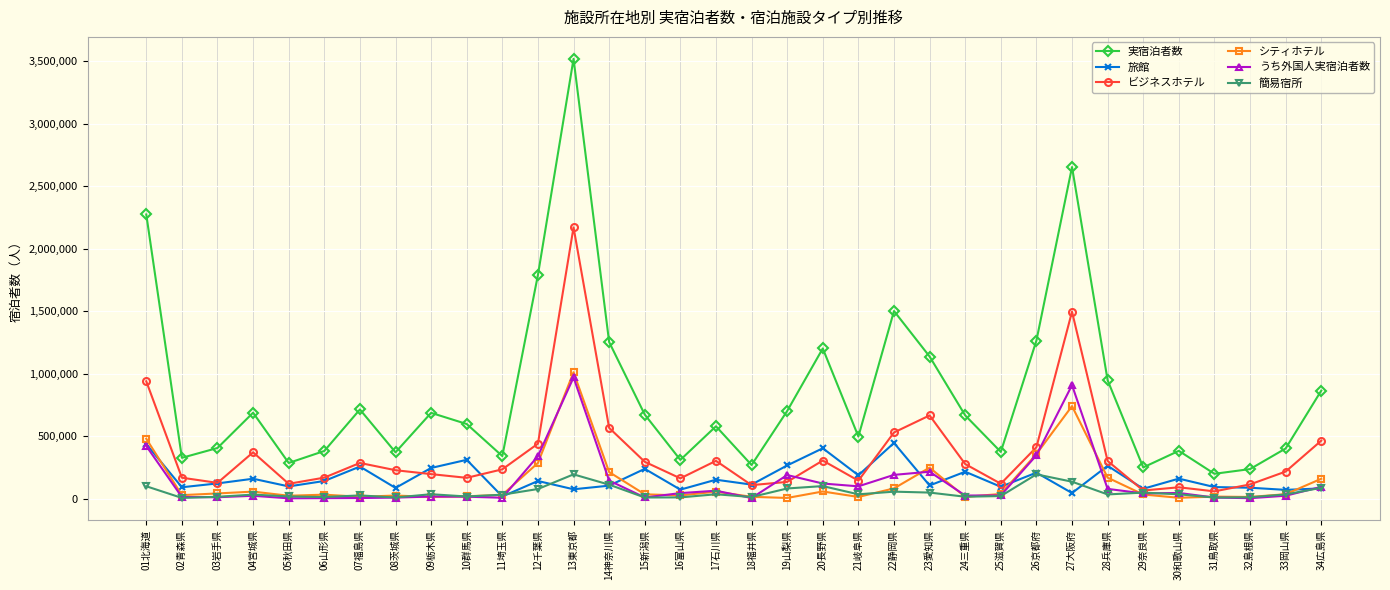

What is the difference between the 実宿泊者数 values at 08茨城県 and 15新潟県?

301770